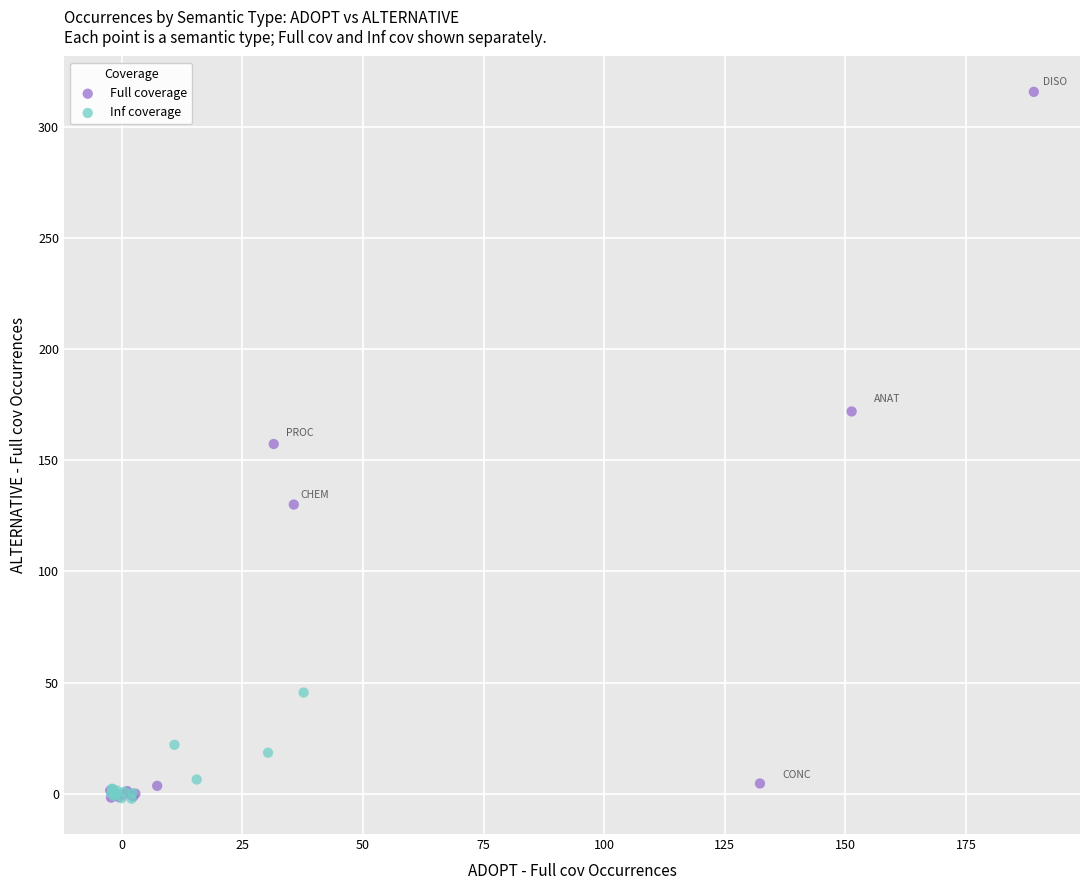

Which series has the widest spread of Y values?

Full coverage